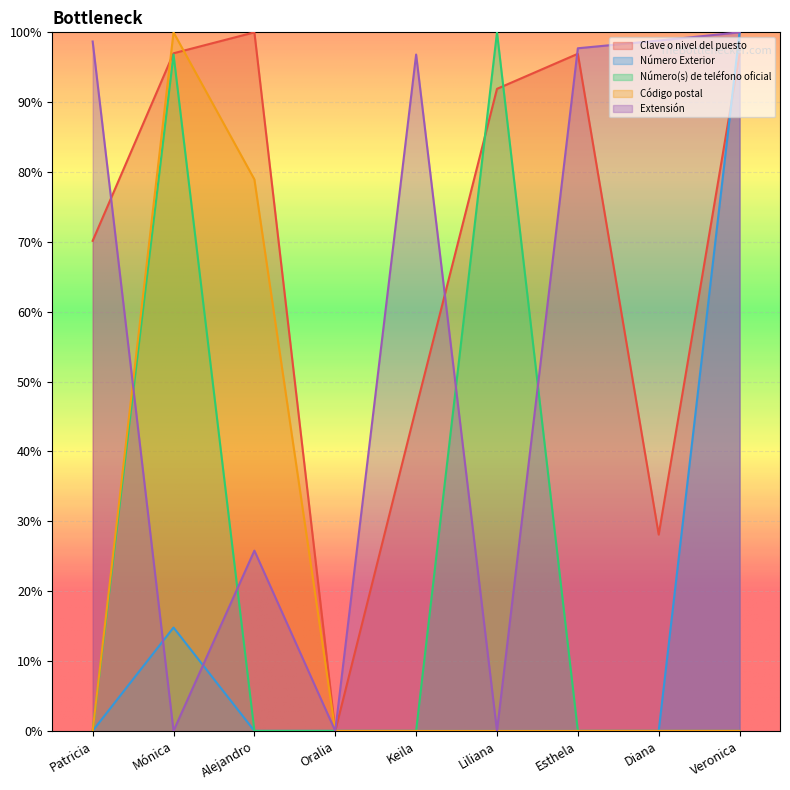

True or false: Número Exterior has more than 1 interior local peaks.

False